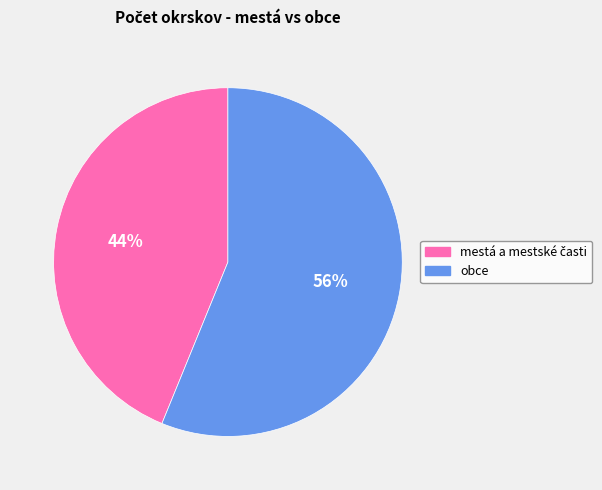

Is obce the majority of the pie?

Yes